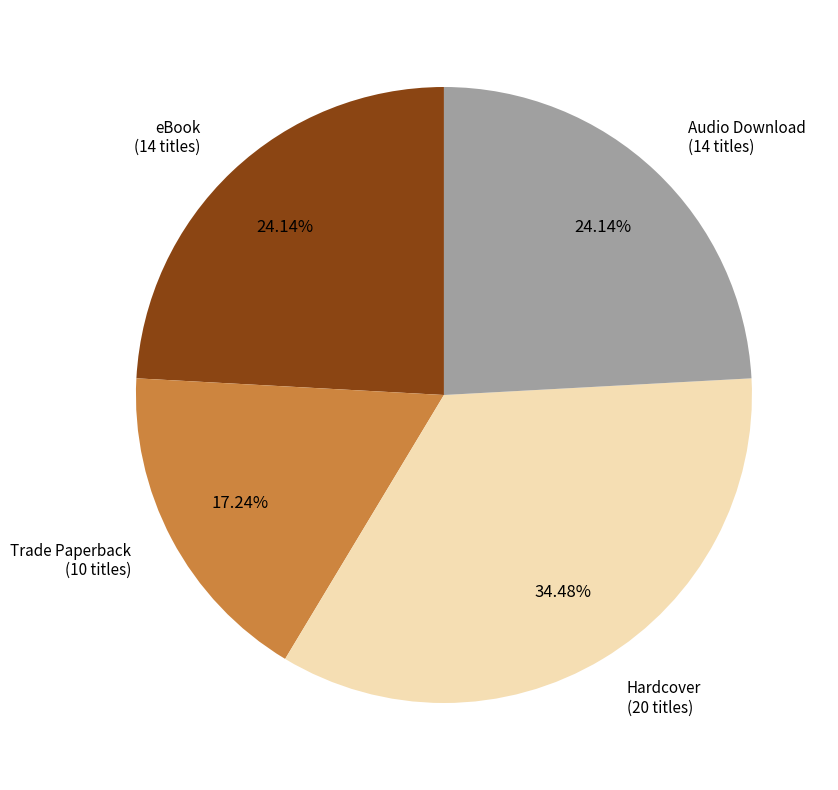

Is there a majority slice in this chart?

No